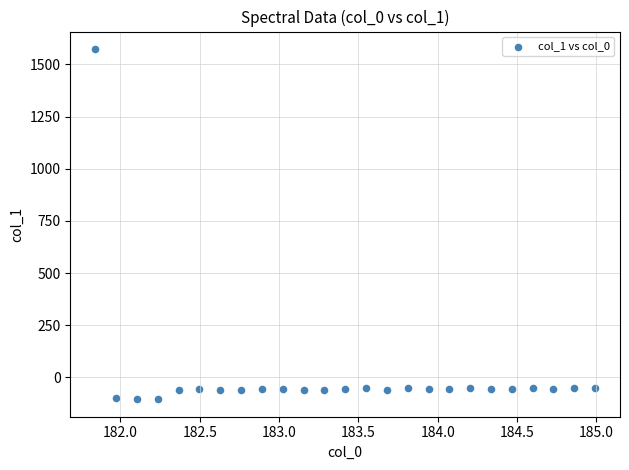

What is the range of Y values (max minus min)?

1678.1